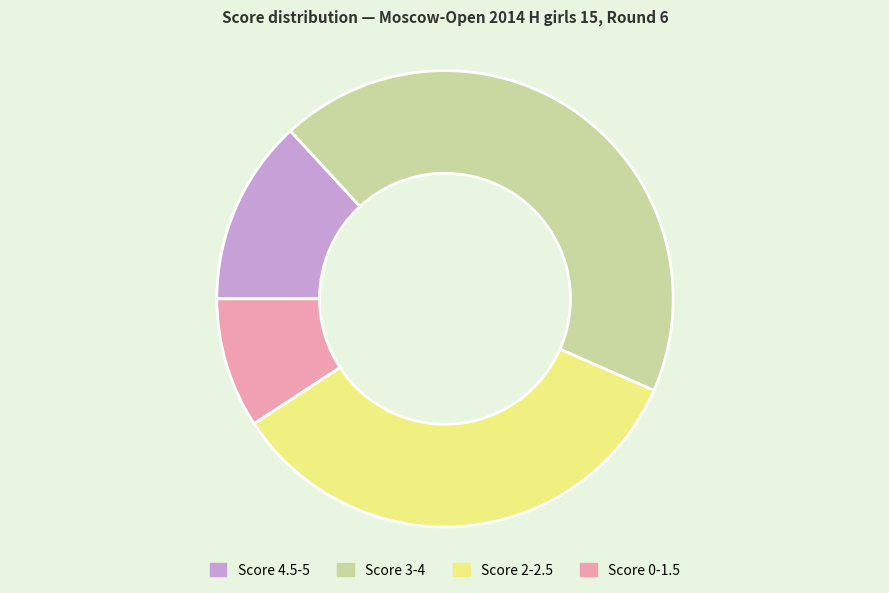

Which has a higher value, Score 0-1.5 or Score 4.5-5?

Score 4.5-5